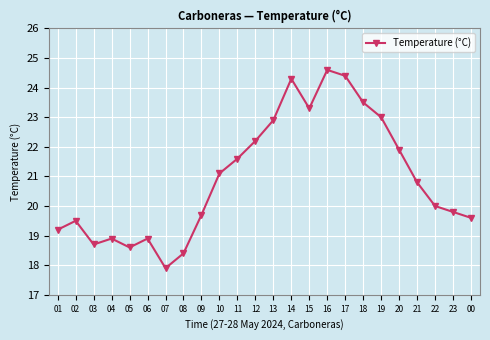

How many interior local valleys (lower than both neighbors) does the data have?

4